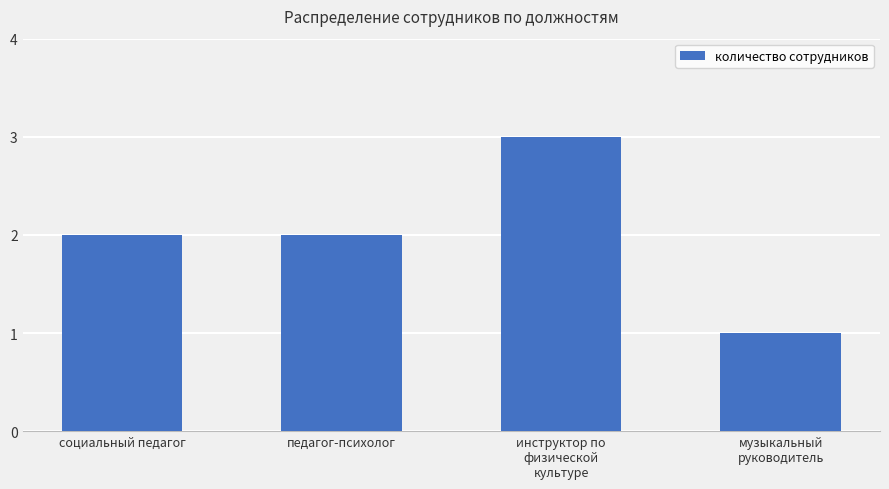

Approximately how many times larger is the value at педагог-психолог compared to инструктор по
физической
культуре?

0.7